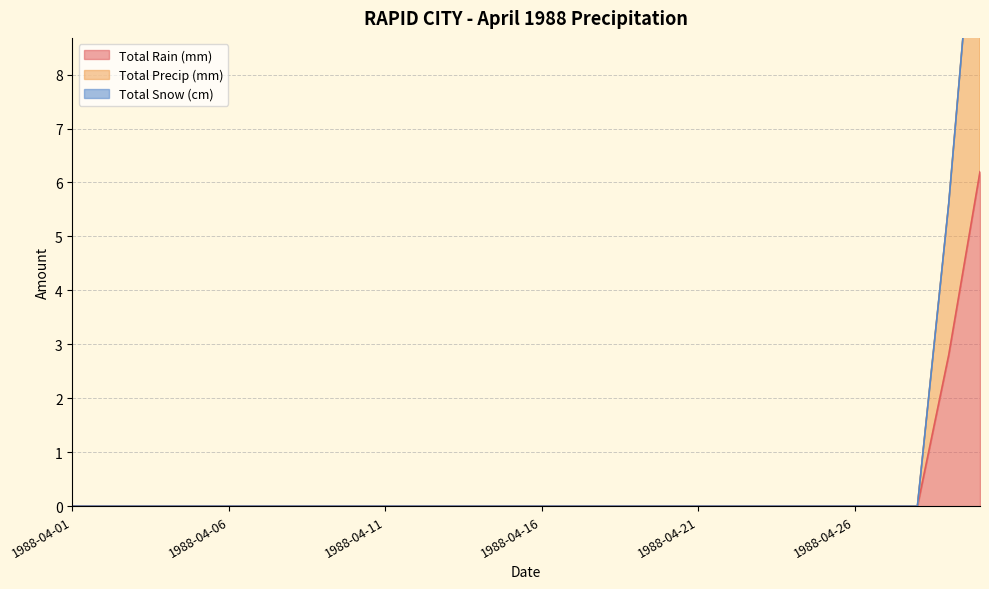

True or false: Total Precip (mm) has a value of 0.0 at 1988-04-20.

True